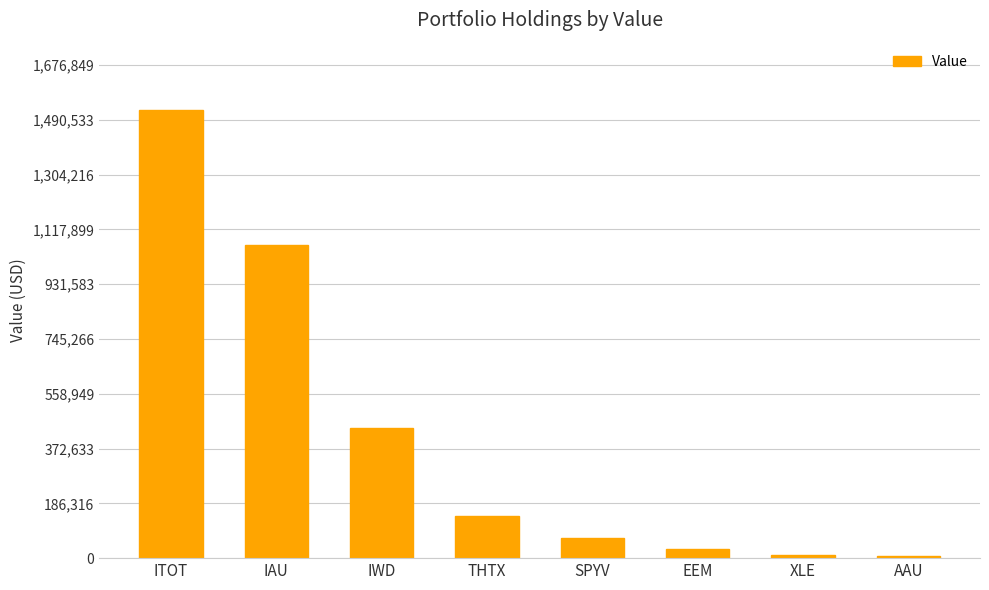

Read the value at THTX, to the nearest 100.

142800